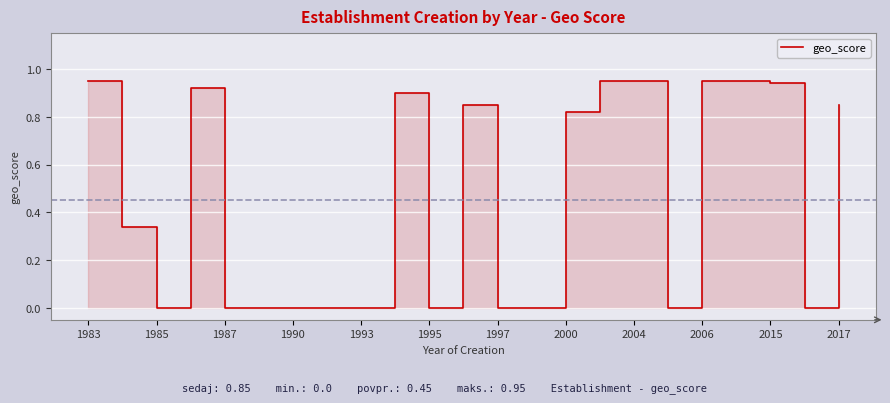

Reading left to right, extract all data points from this chart.

0.9	0.3	0.0	0.9	0.0	0.0	0.0	0.0	0.0	0.9	0.0	0.8	0.0	0.0	0.8	0.9	0.9	0.0	0.9	0.9	0.9	0.0	0.8